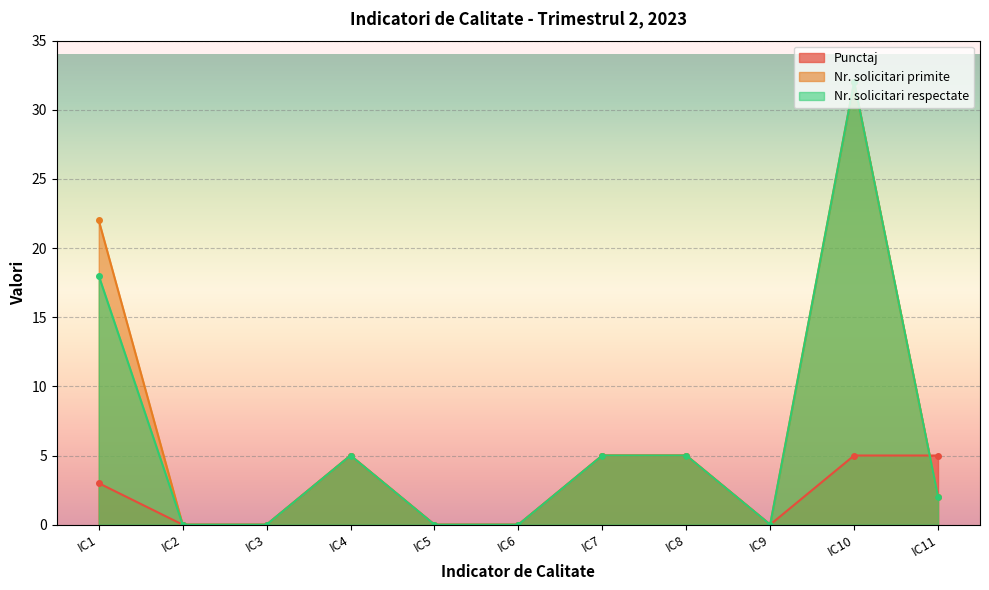

What is the sum of all Nr. solicitari primite values?

71